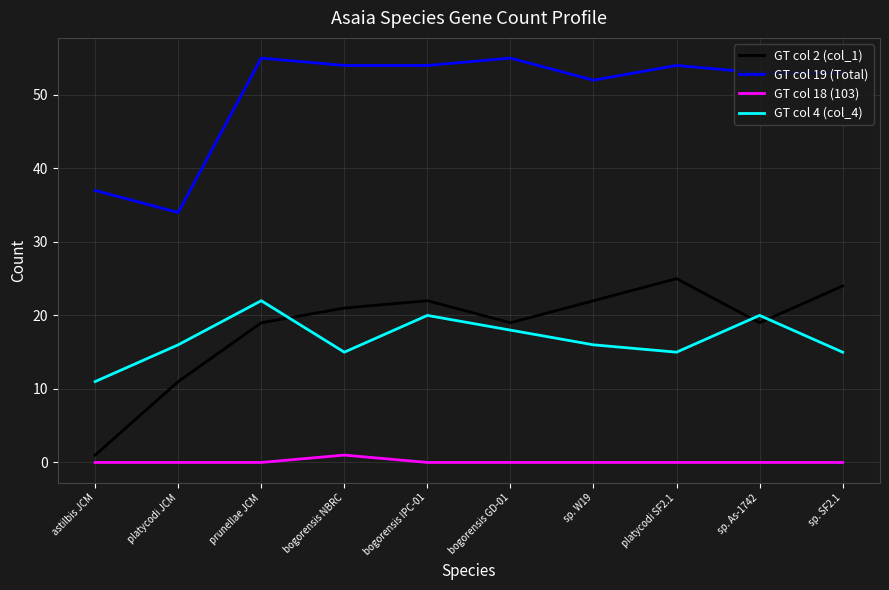

True or false: GT col 2 (col_1) has a value of 21 at bogorensis NBRC.

True